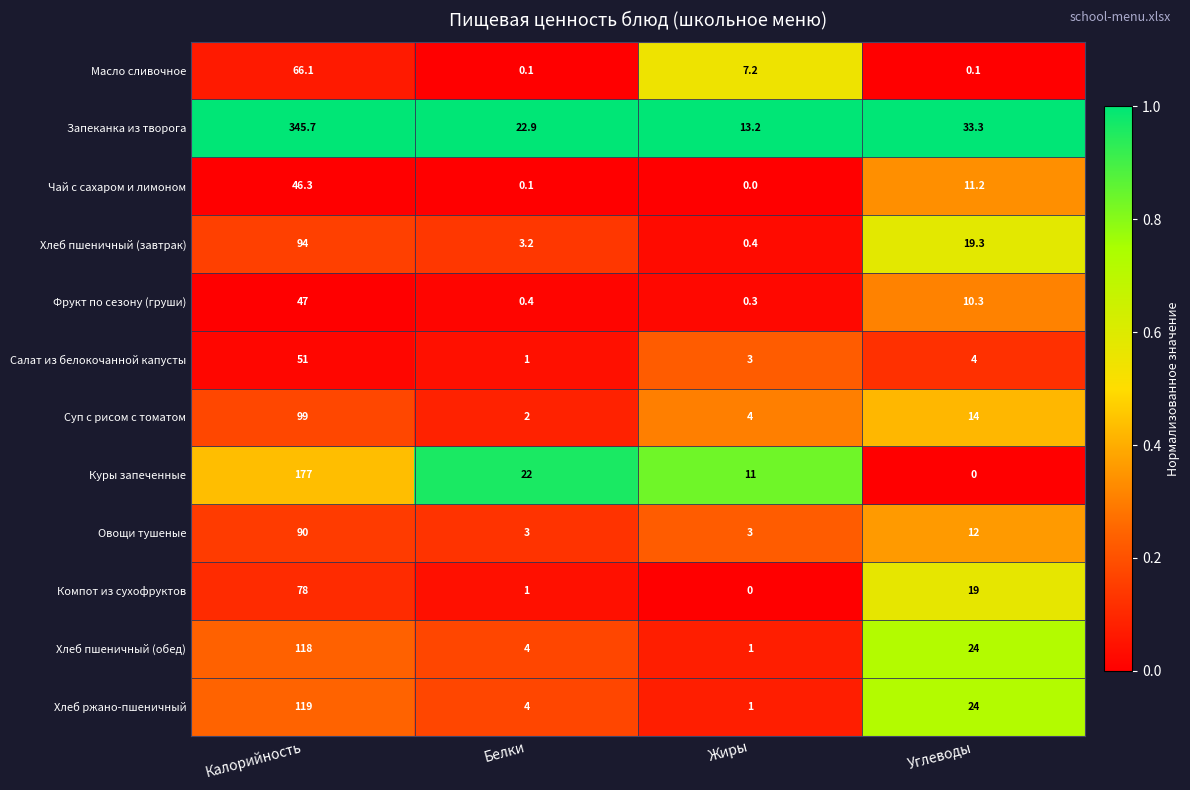

What is the sum of the Хлеб пшеничный (обед) values at Калорийность and Жиры?

119.0